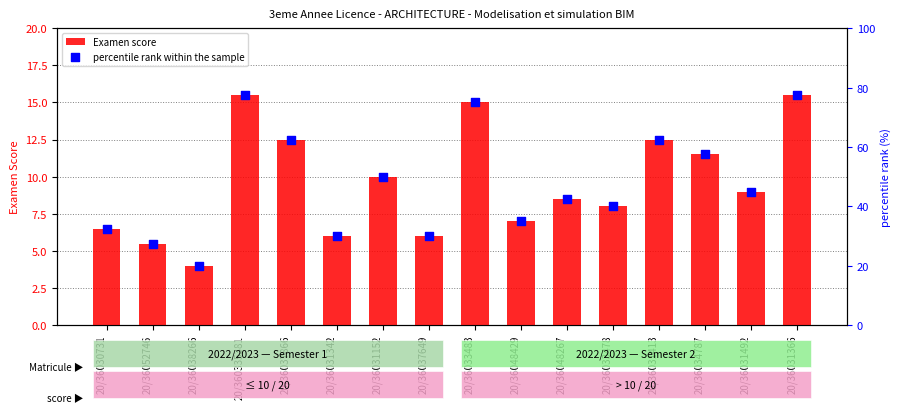

Which series reaches the maximum Y coordinate?

percentile rank within the sample